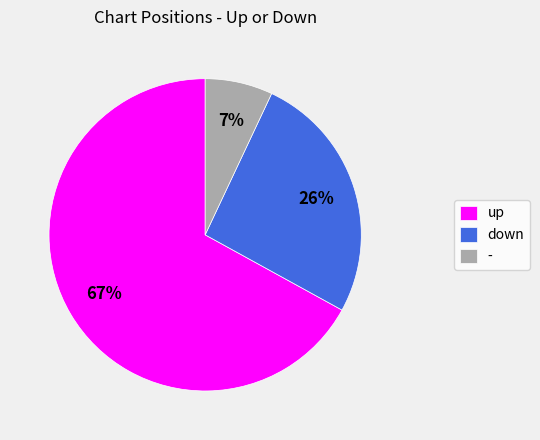

To the nearest percent, what portion does up represent?

67%